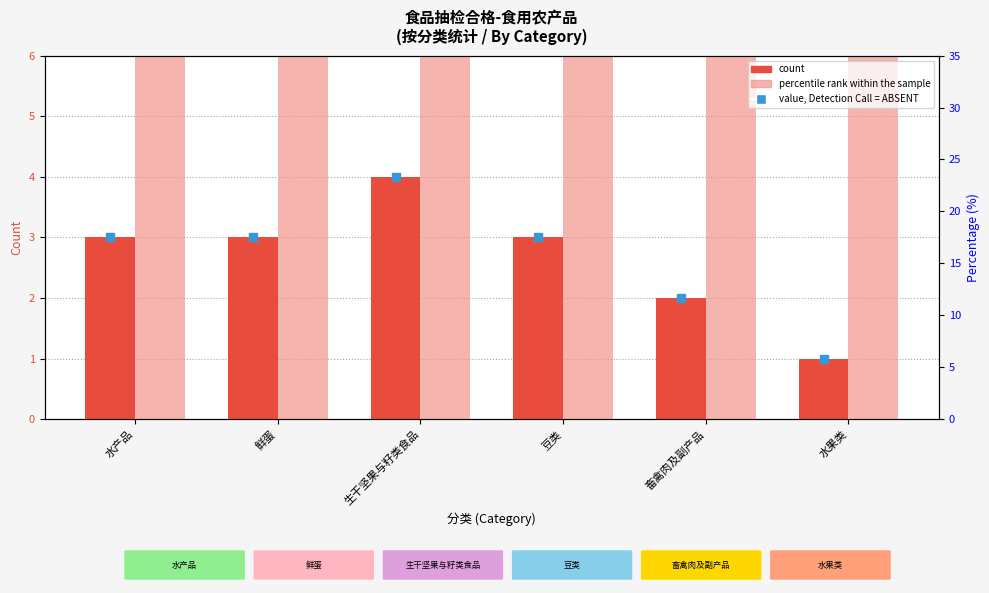

The value of count at 生干坚果与籽类食品 is 5.8. True or false?

False